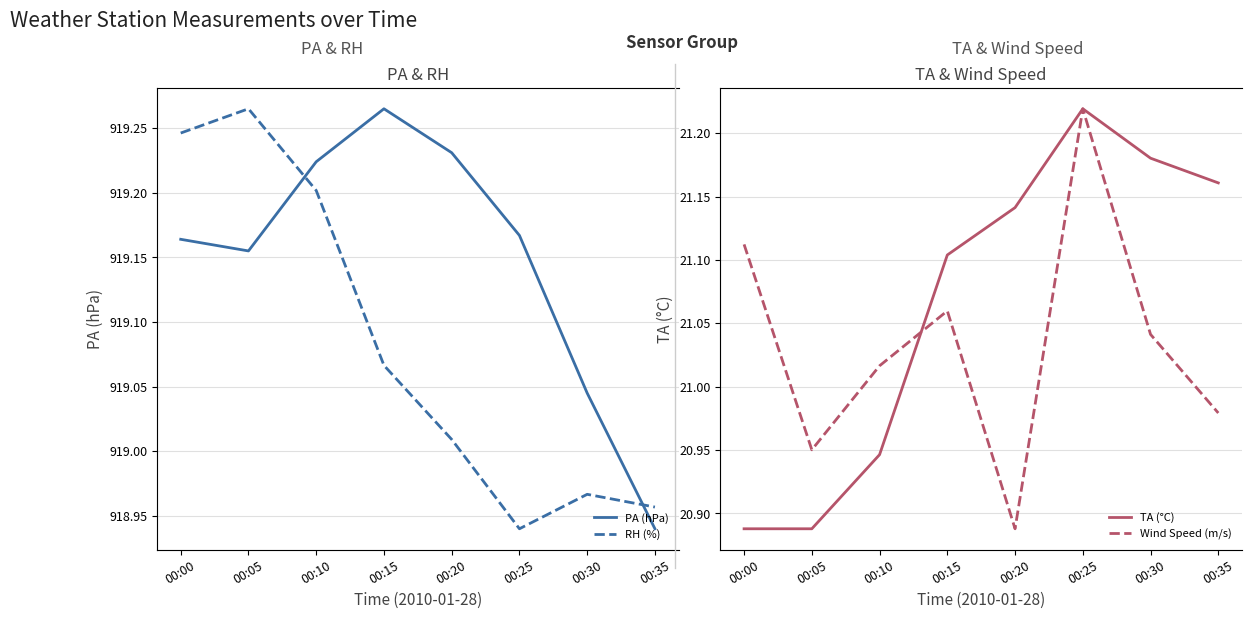

True or false: PA (hPa) has a value of 607.9 at 00:05.

False